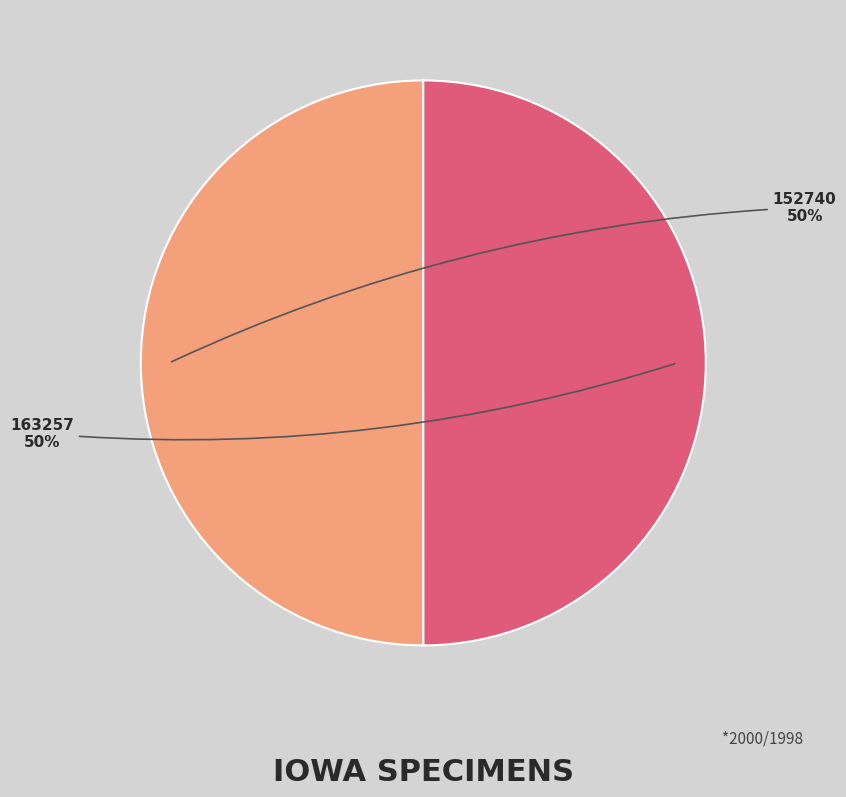

Combined, do 163257 and 152740 account for over 50%?

Yes